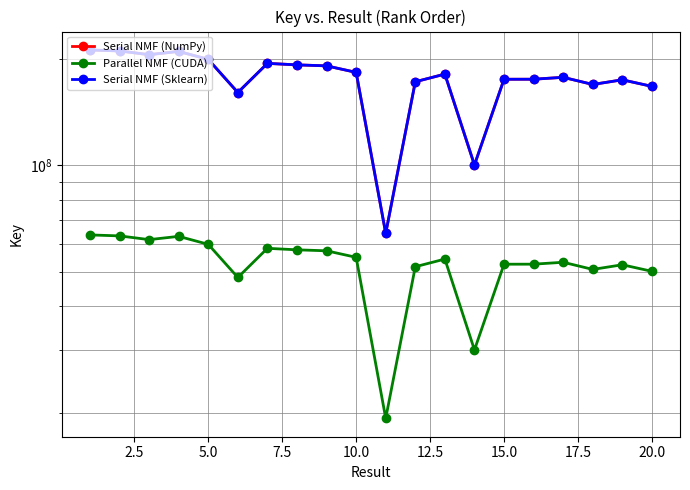

True or false: Serial NMF (Sklearn) and Serial NMF (NumPy) cross at least once.

False